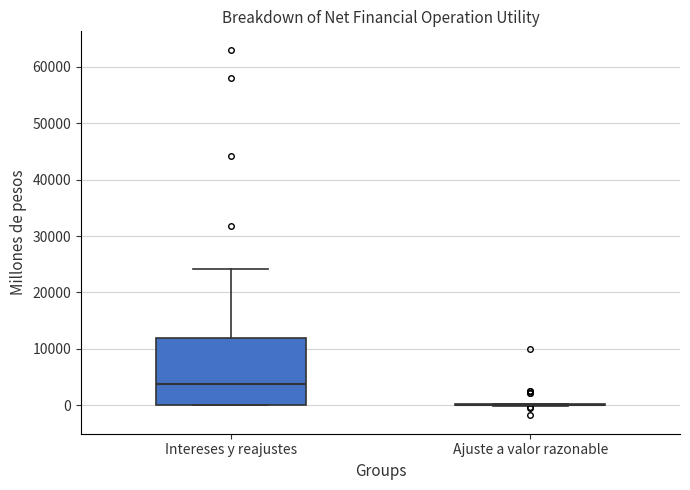

Reading left to right, transcribe this box plot: for each box, give where its median line is, the range the box spans, and where its two whiskers end, as read against the y-axis. The values are not printed on the chart, so give them approximately, as read against the axis.

Intereses y reajustes: median 4000, box 0 to 12000, whiskers 0 to 24000
Ajuste a valor razonable: box collapsed to a line at 0, whiskers 0 to 0